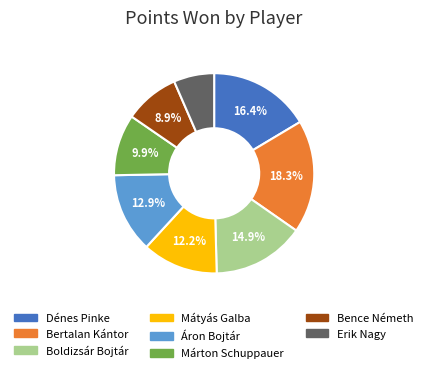

What portion of the pie excludes Boldizsár Bojtár?

85.1%